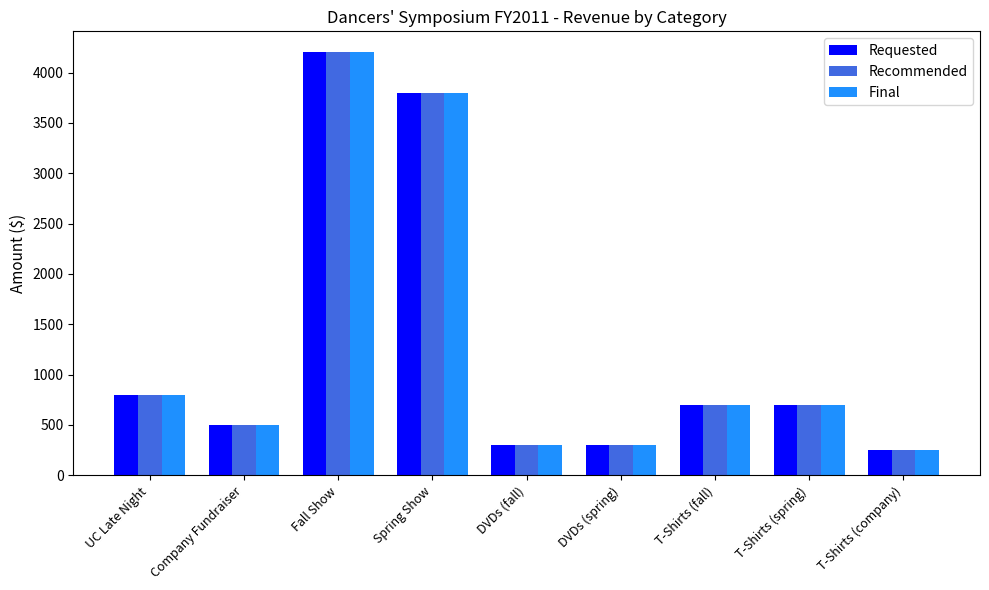

Which category has the highest value in the Final series?

Fall Show